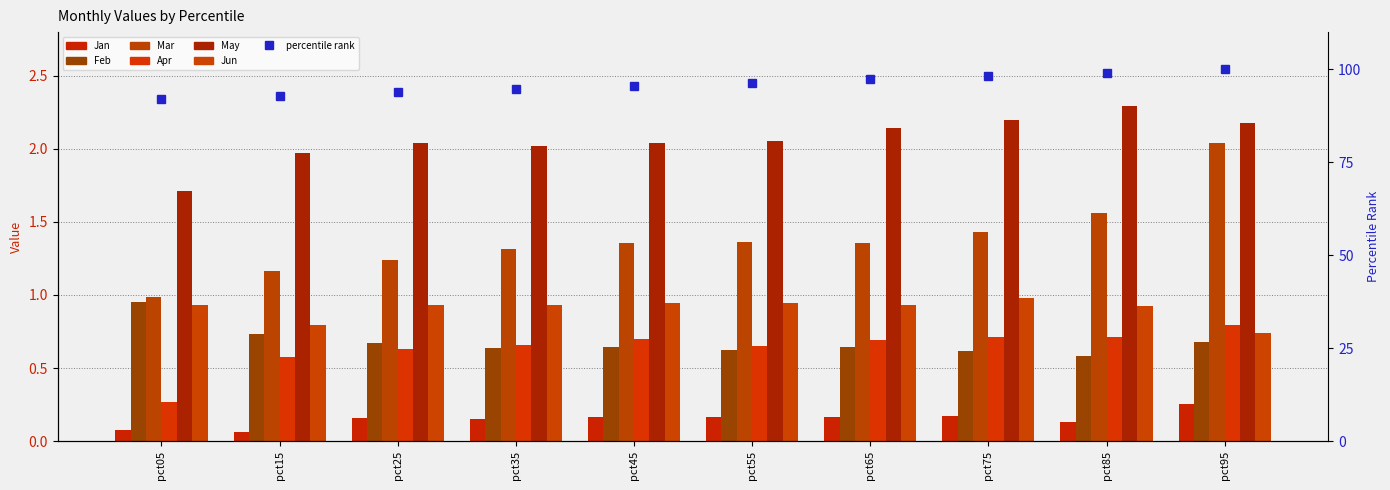

What is the difference between the maximum and minimum values in the Feb series?

0.4